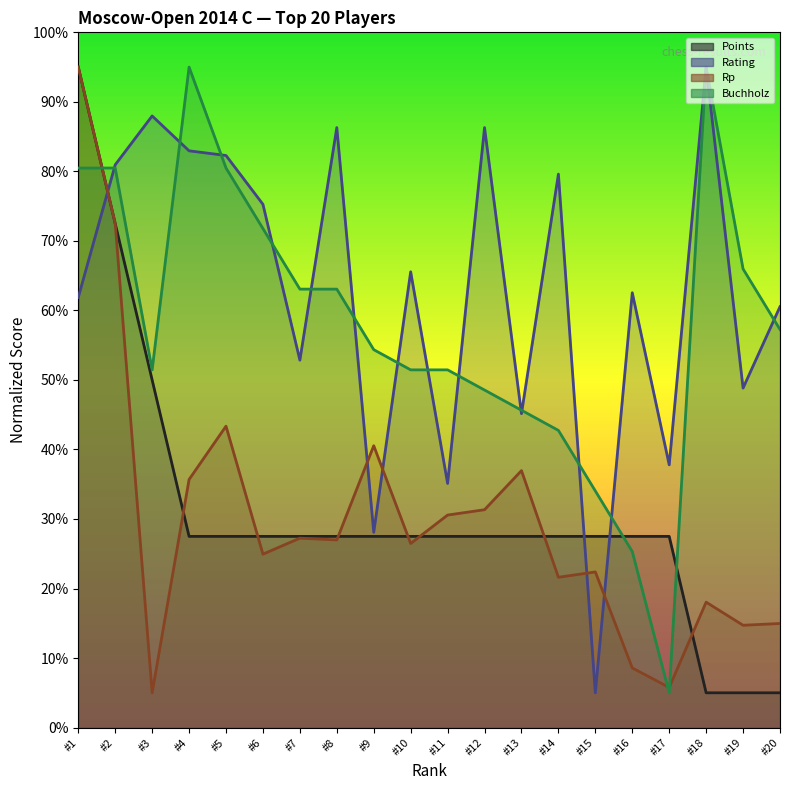

What are all the series names shown in the legend?

Points, Rating, Rp, Buchholz